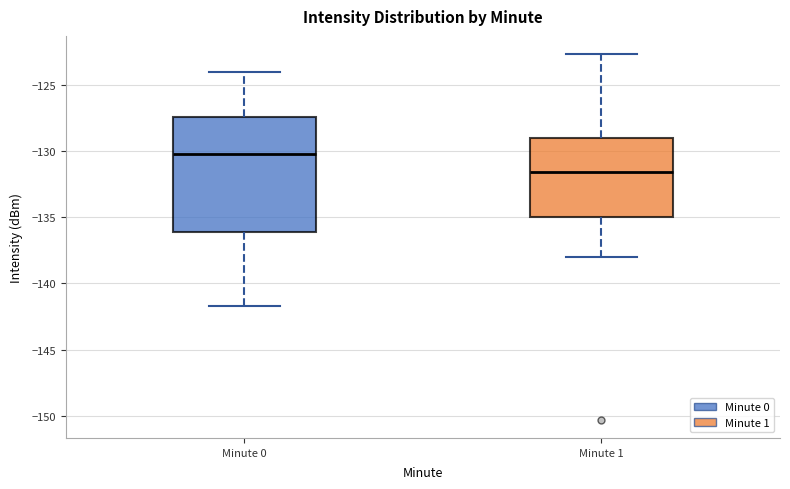

Reading left to right, transcribe this box plot: for each box, give where its median line is, the range the box spans, and where its two whiskers end, as read against the y-axis. The values are not printed on the chart, so give them approximately, as read against the axis.

Minute 0: median -130.0, box -136.0 to -127.5, whiskers -141.5 to -124.0
Minute 1: median -131.5, box -135.0 to -129.0, whiskers -138.0 to -122.5